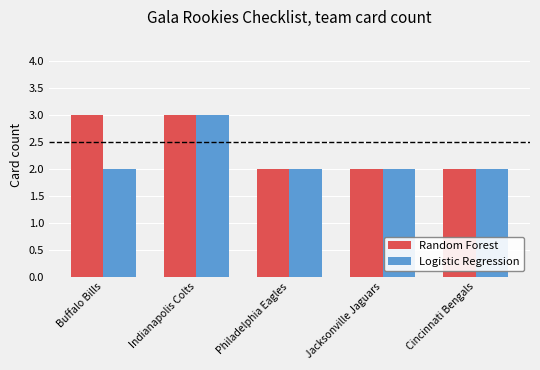

What is the label of the 4th bar from the left?

Jacksonville Jaguars